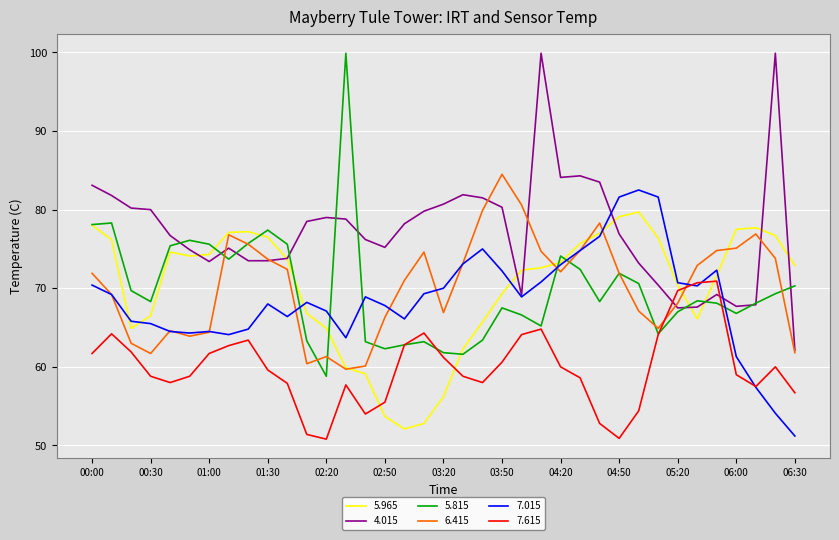

What is the highest value of the 7.615 series?

70.9